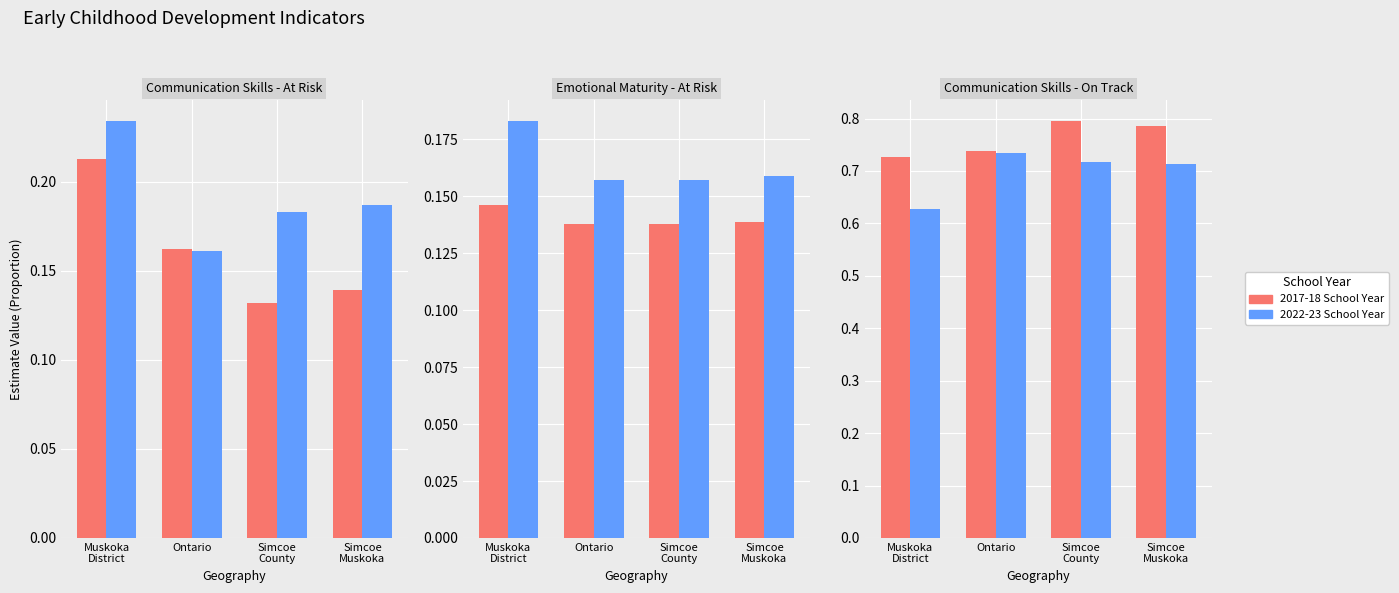

How many groups of bars are there?

4